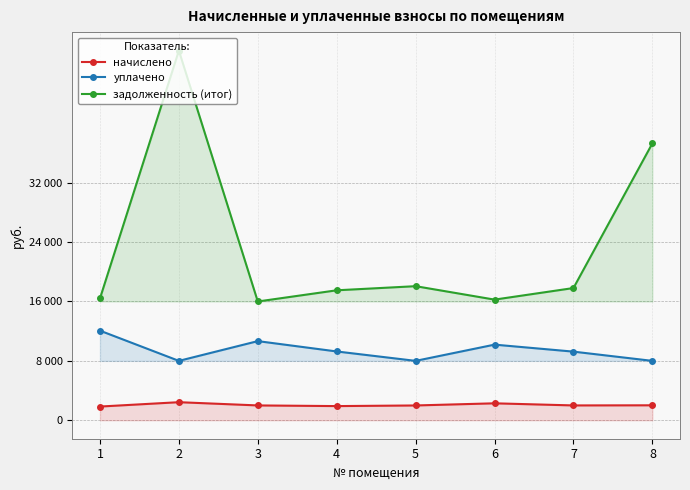

The value of задолженность (итог) at 7 is 17813.8. True or false?

True